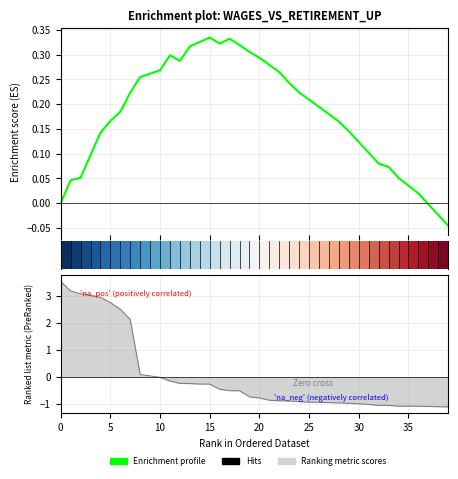

List the series in order of their peak value, highest first.

Ranking metric scores, Enrichment profile